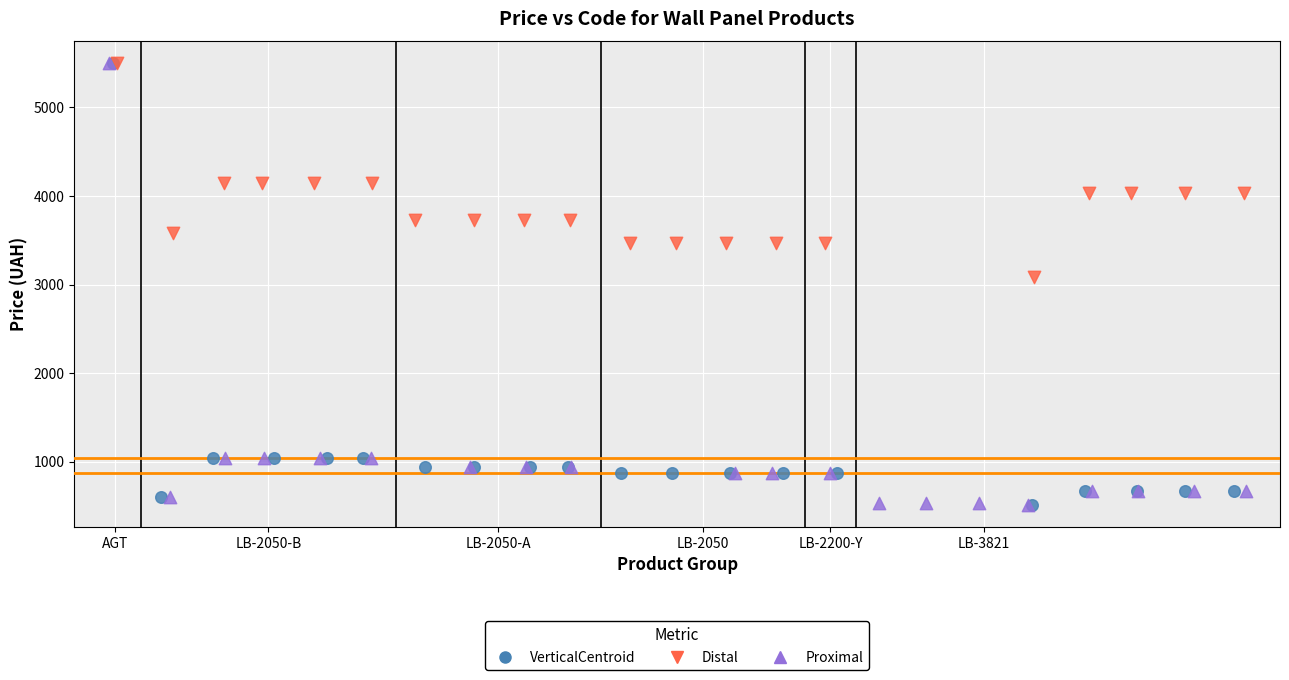

What are all the series names shown in the legend?

VerticalCentroid, Distal, Proximal